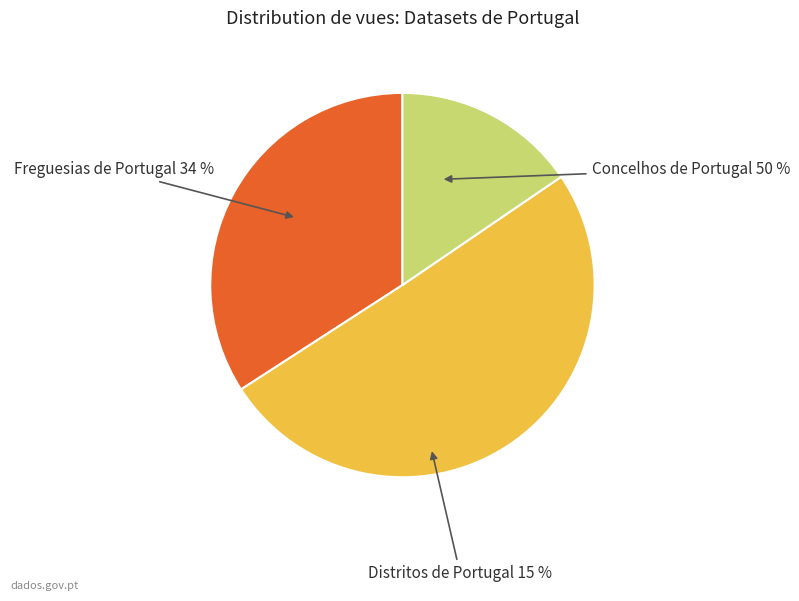

To the nearest percent, what percentage of the pie is Distritos de Portugal?

15%